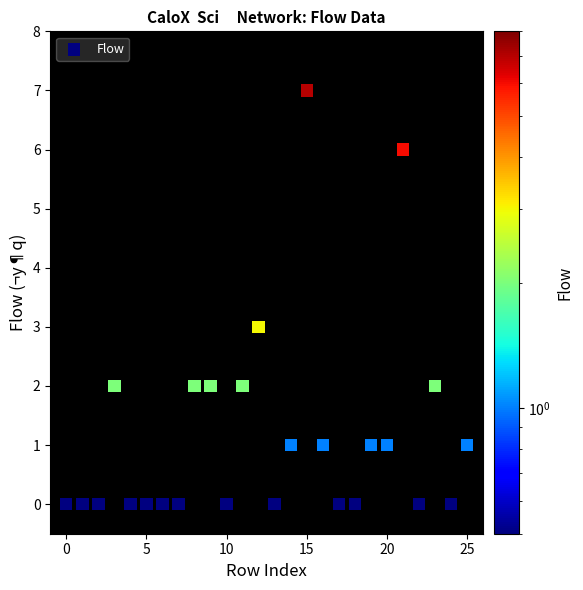

What is the range of Y values (max minus min)?

7